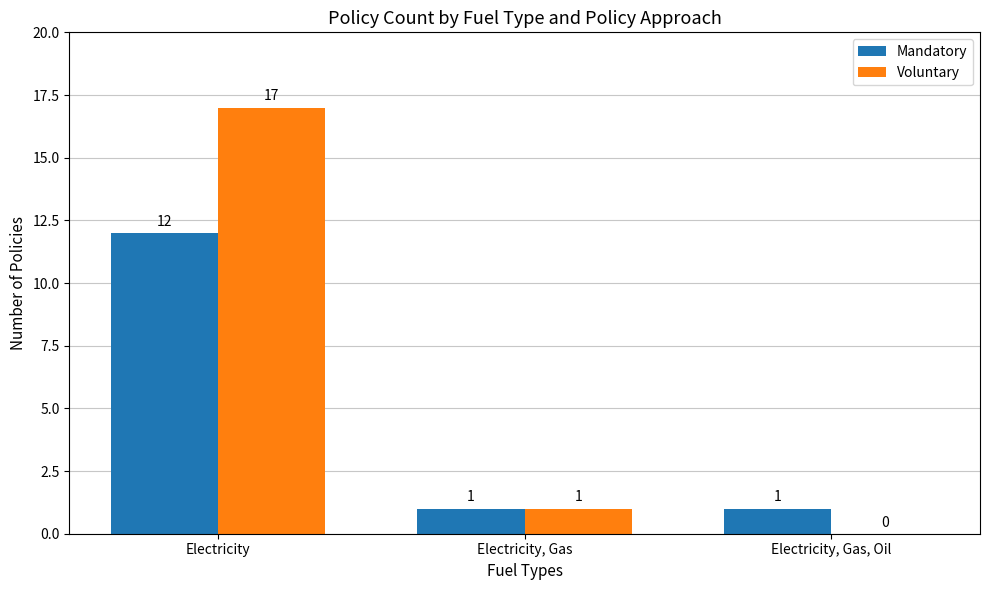

At which label does Voluntary first exceed 1?

Electricity